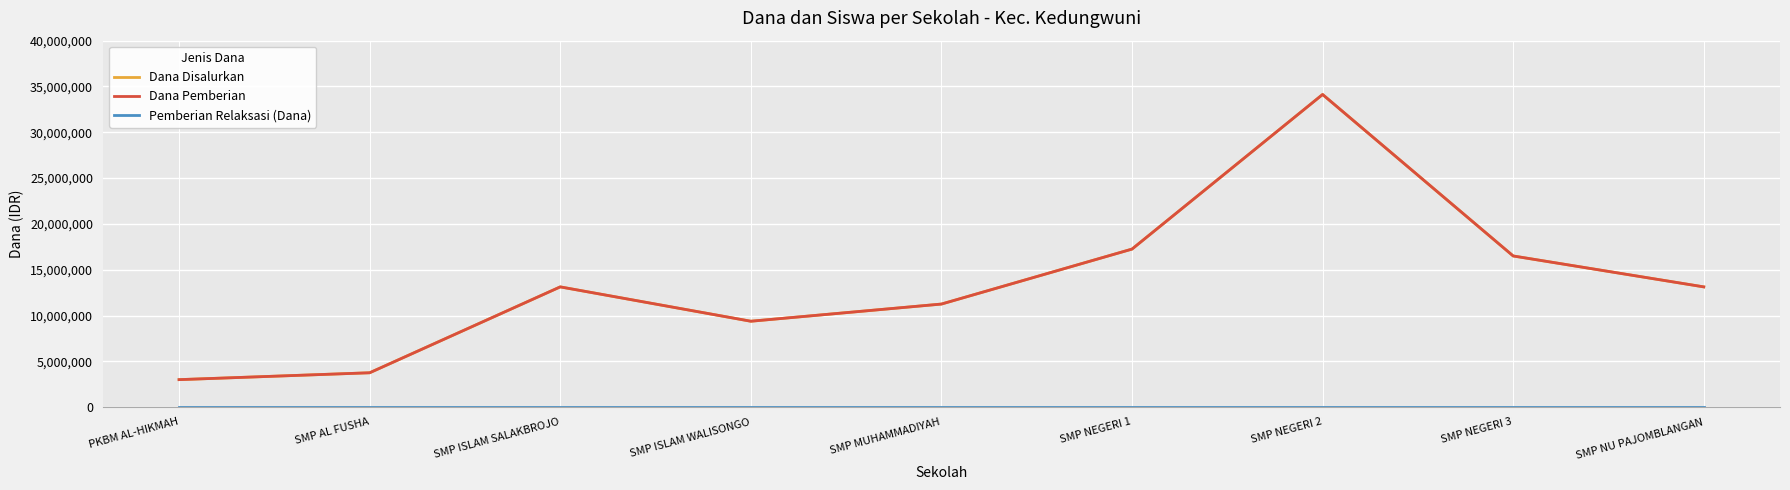

At which label does Dana Pemberian reach its minimum?

PKBM AL-HIKMAH